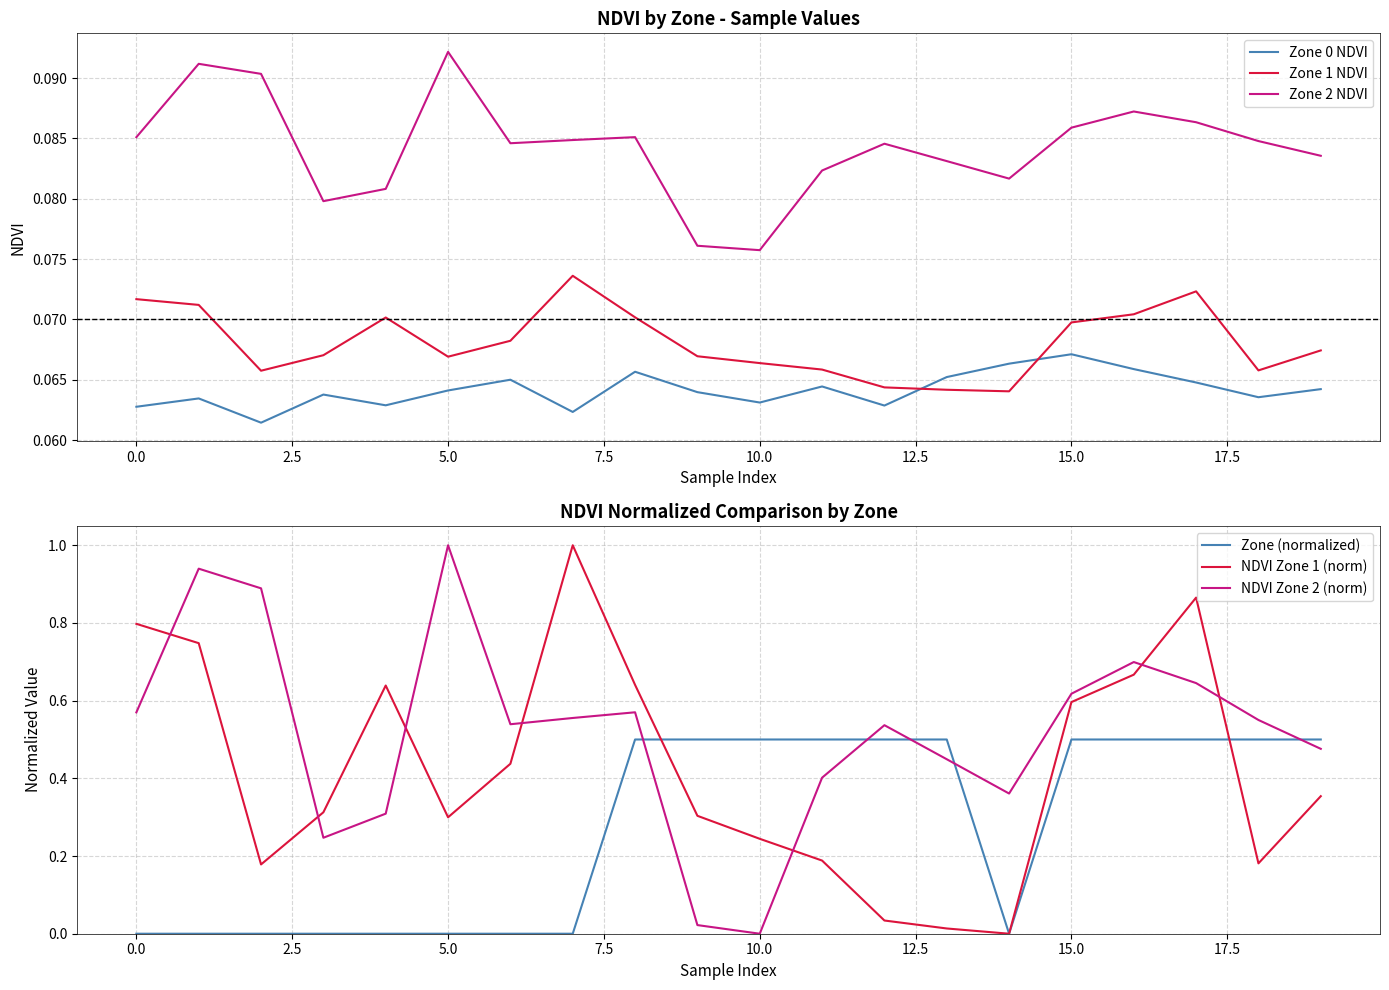

What is the highest value of the Zone 2 NDVI series?

0.1